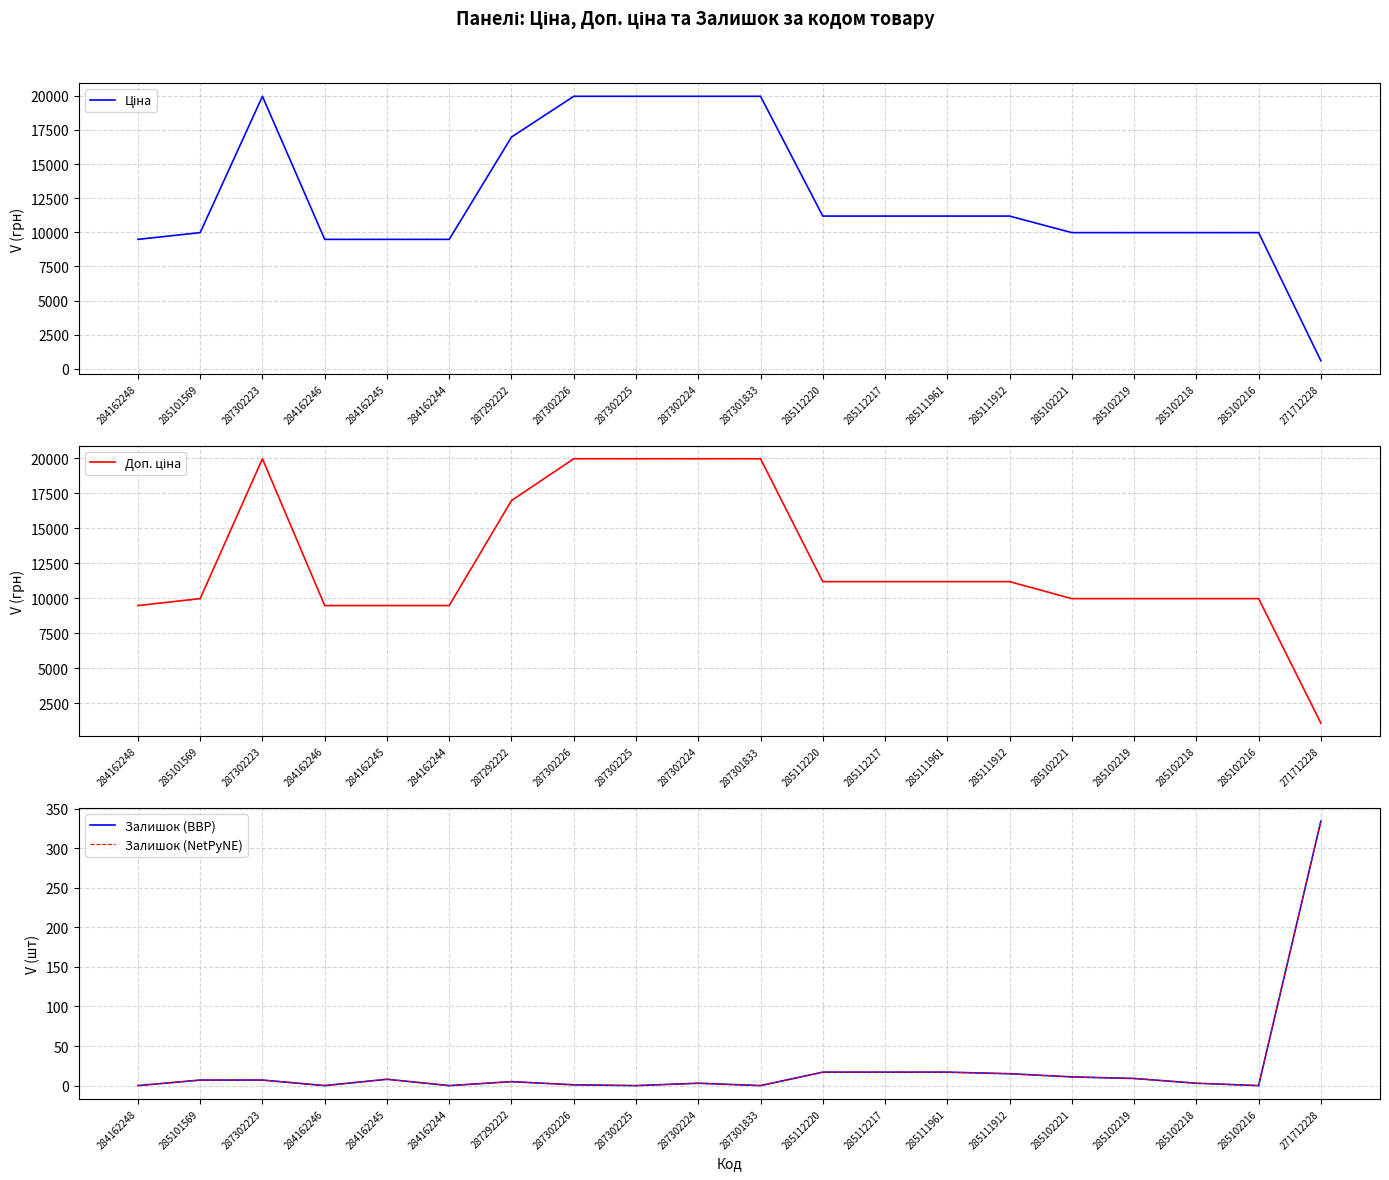

At which label does Доп. ціна reach its peak?

287302223